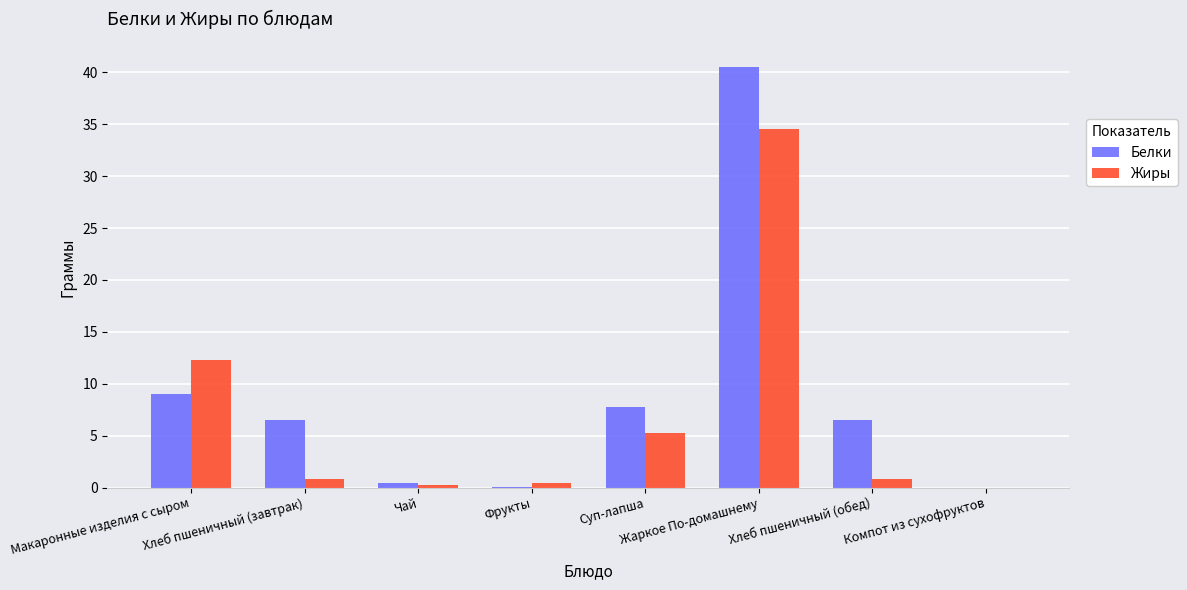

What is the greatest value displayed?

40.5